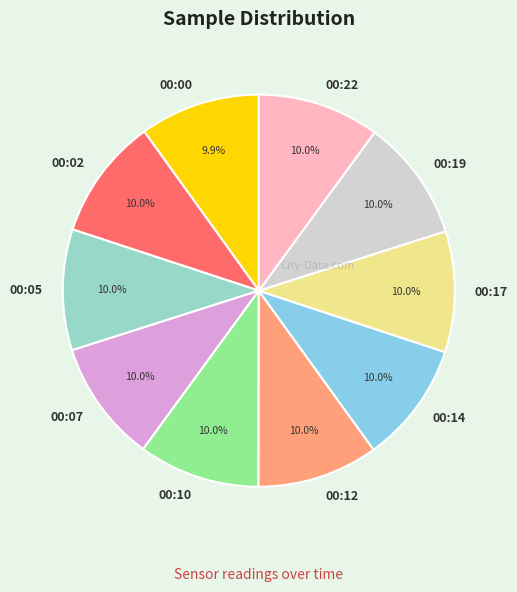

Does 00:07 represent more than half of the total?

No